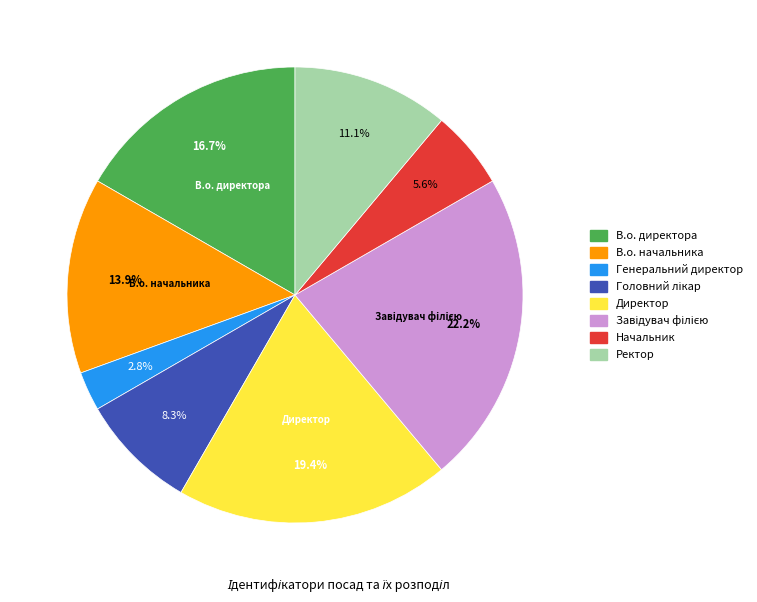

Which has a higher value, Ректор or В.о. директора?

В.о. директора